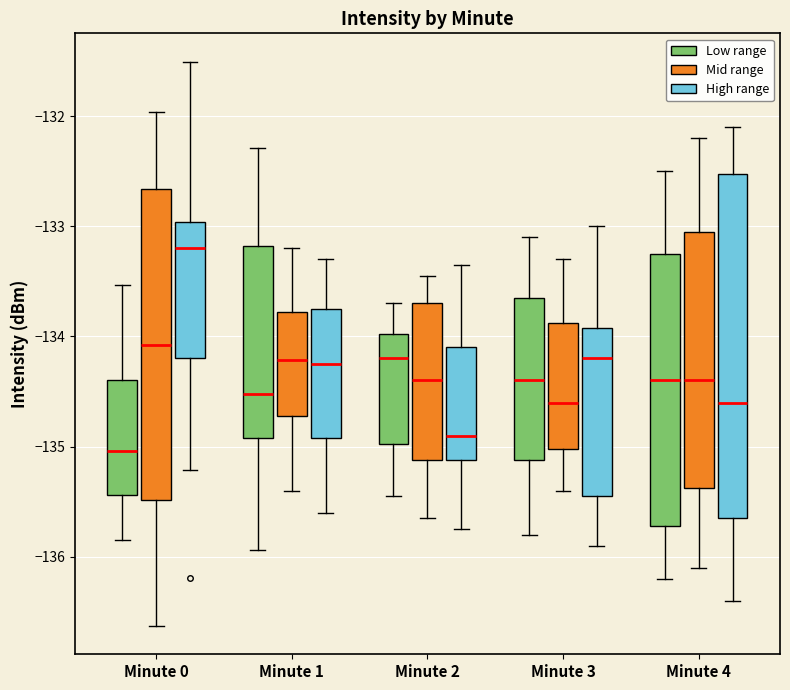

Where does the median line of the box for Minute 3 (High range) sit on the y-axis? The values are not printed on the chart, so give them approximately, as read against the axis.

-134.2